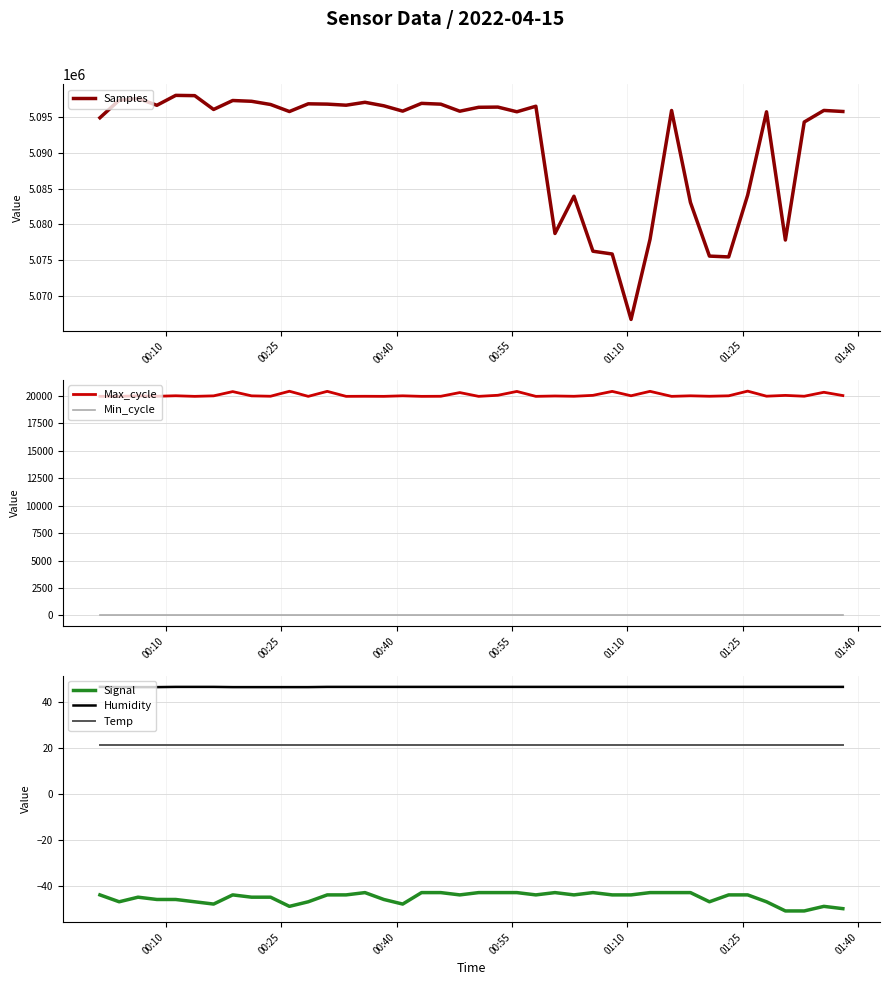

Is this an area chart (filled region under the line)?

No